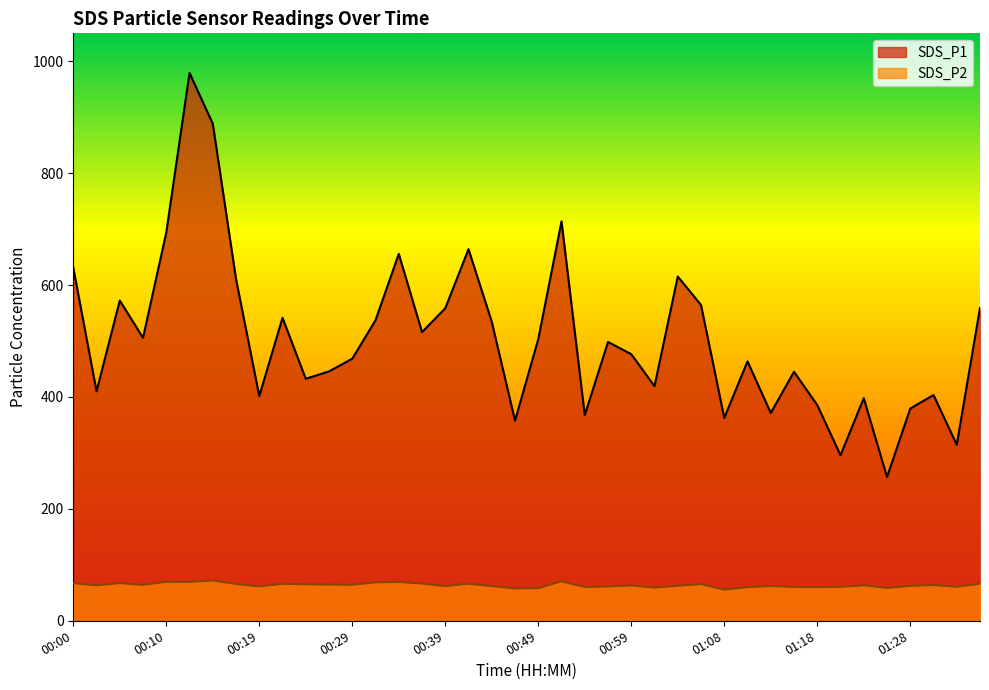

At which category does SDS_P2 reach its first local peak?

00:05